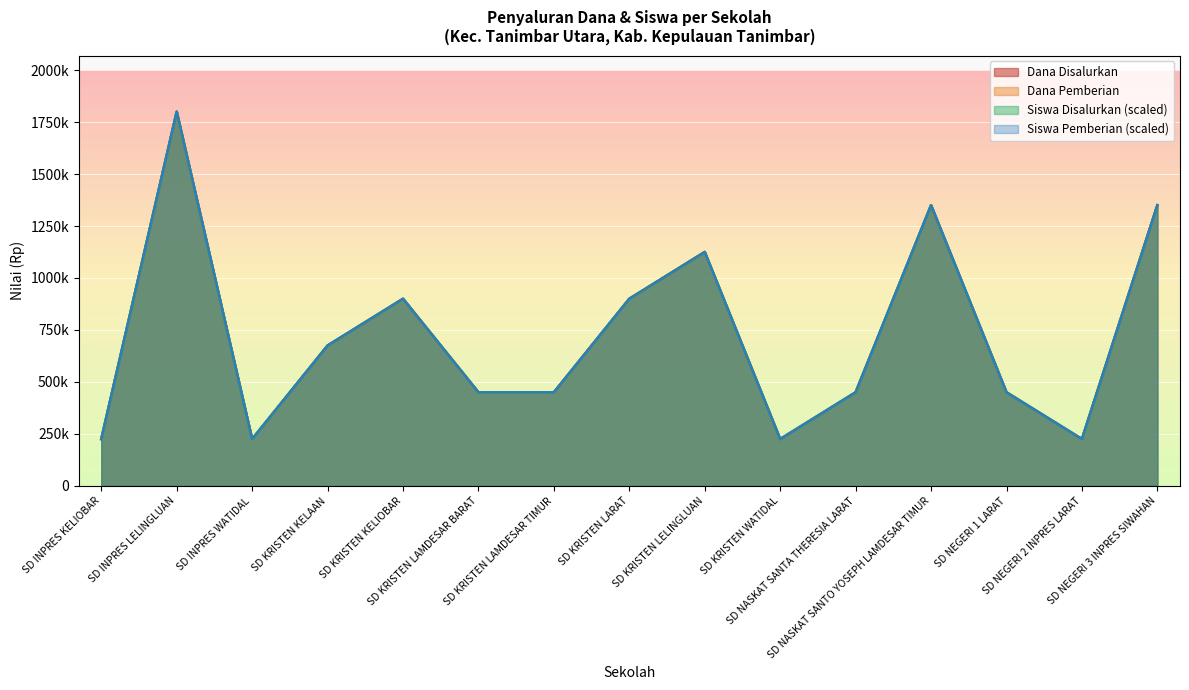

Count the number of categories in the chart.

15